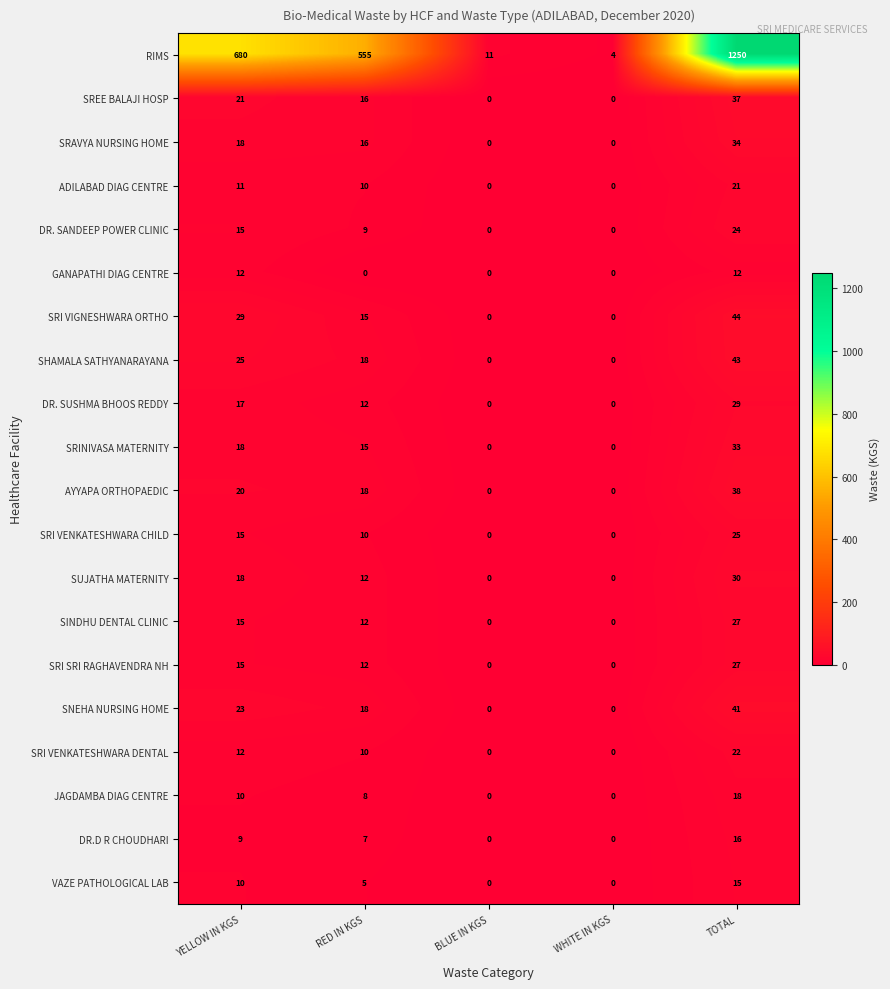

Between YELLOW IN KGS and BLUE IN KGS, which series saw the biggest shift?

RIMS